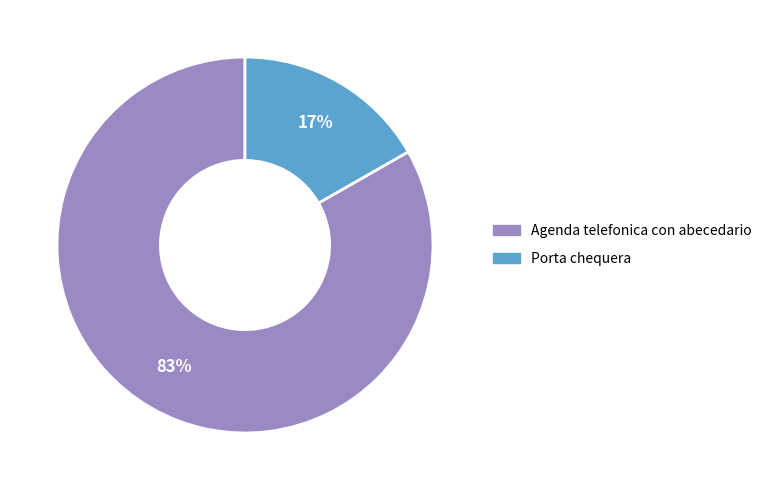

Which category has the biggest portion of the pie?

Agenda telefonica con abecedario